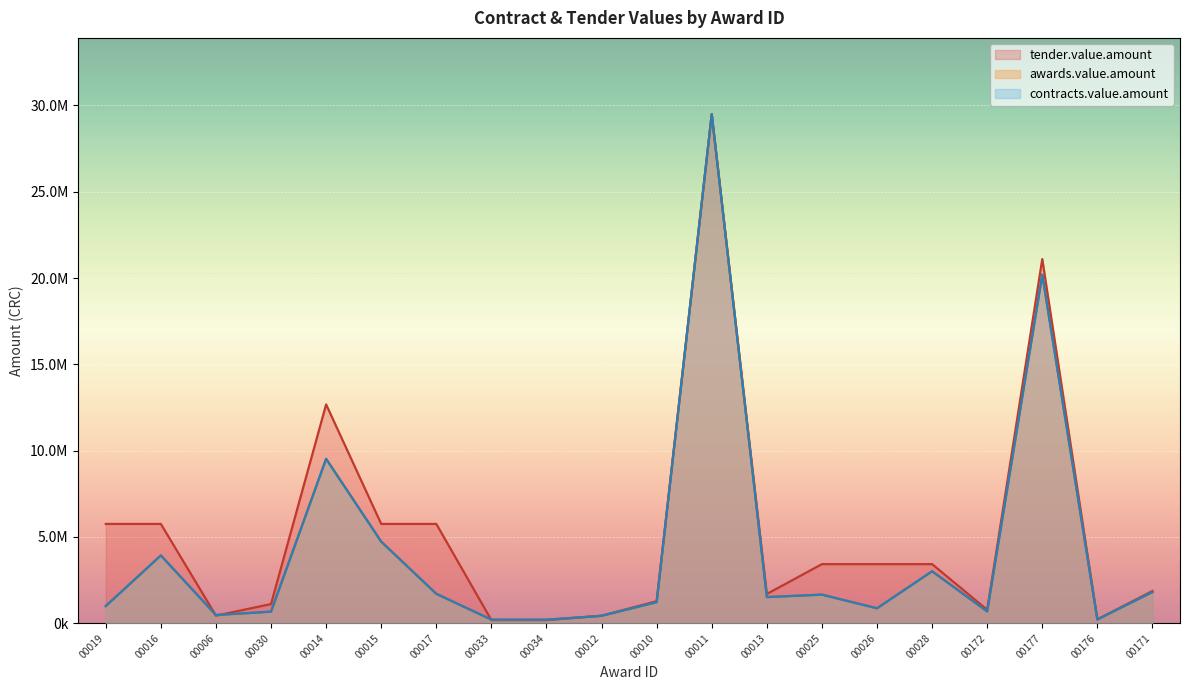

What is the value of the contracts.value.amount point at the 1st from the left?

990000.0